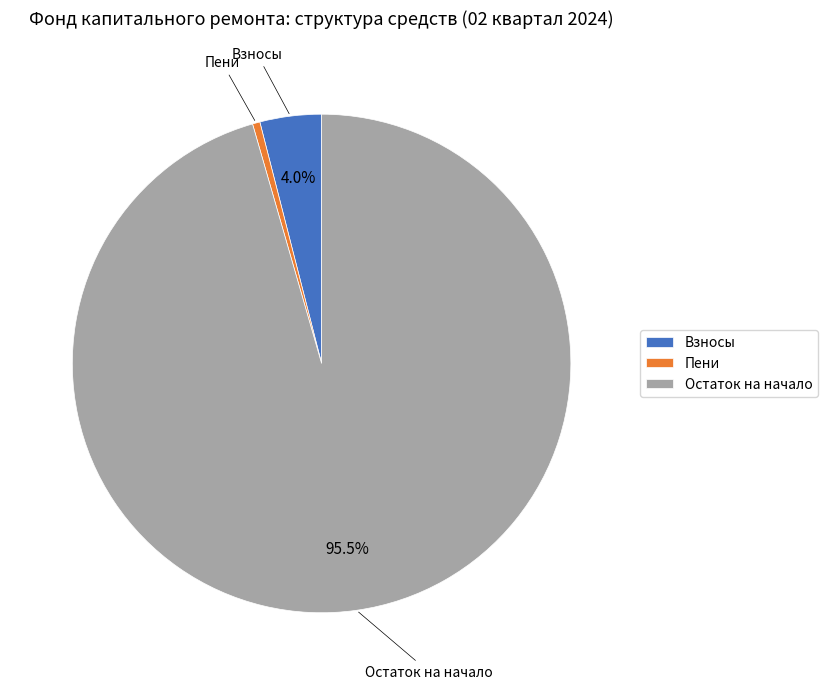

Which category has the smallest portion of the pie?

Пени